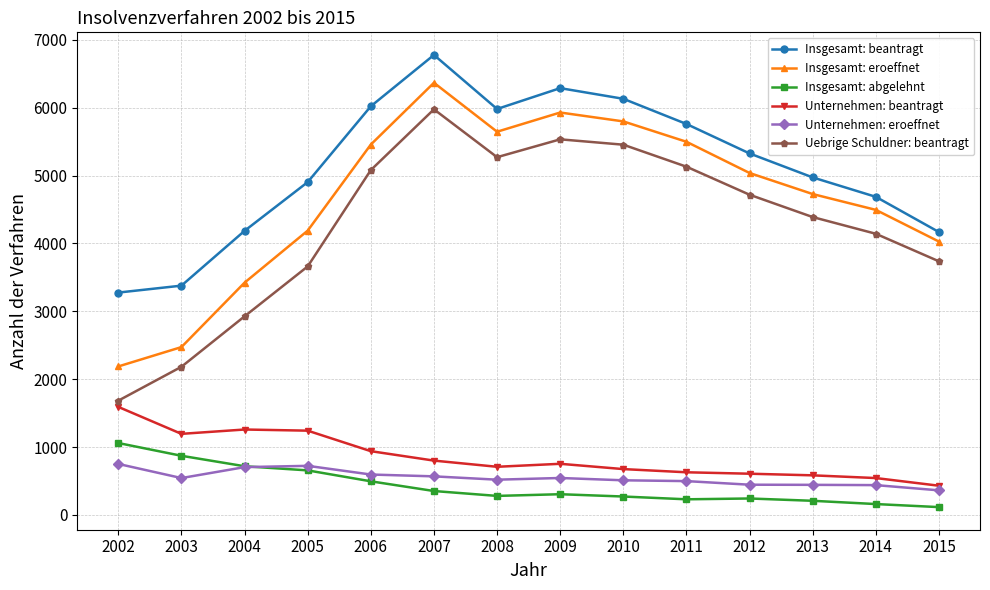

At which label does Unternehmen: beantragt first exceed 754?

2002